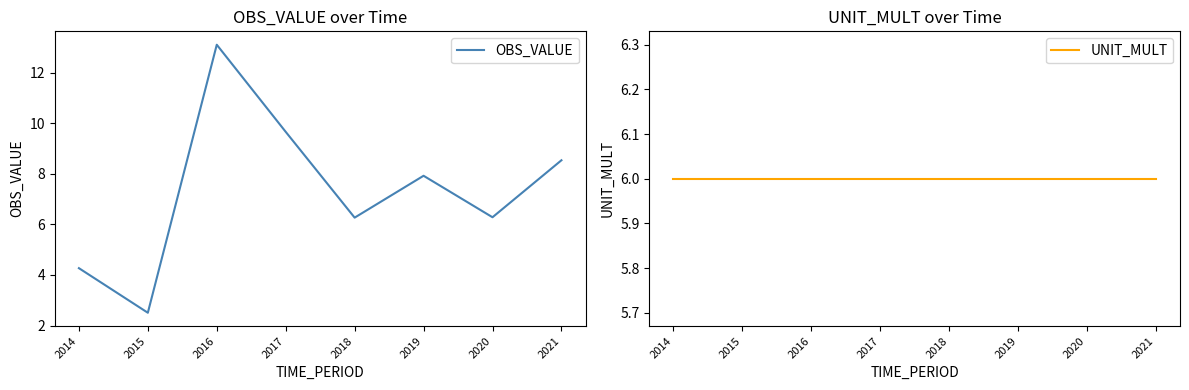

The value of OBS_VALUE at 2016 is 7.0. True or false?

False